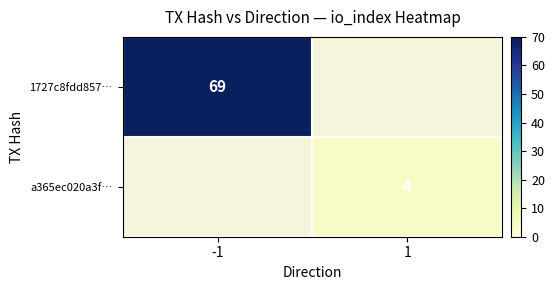

How many data points does each series have?

2